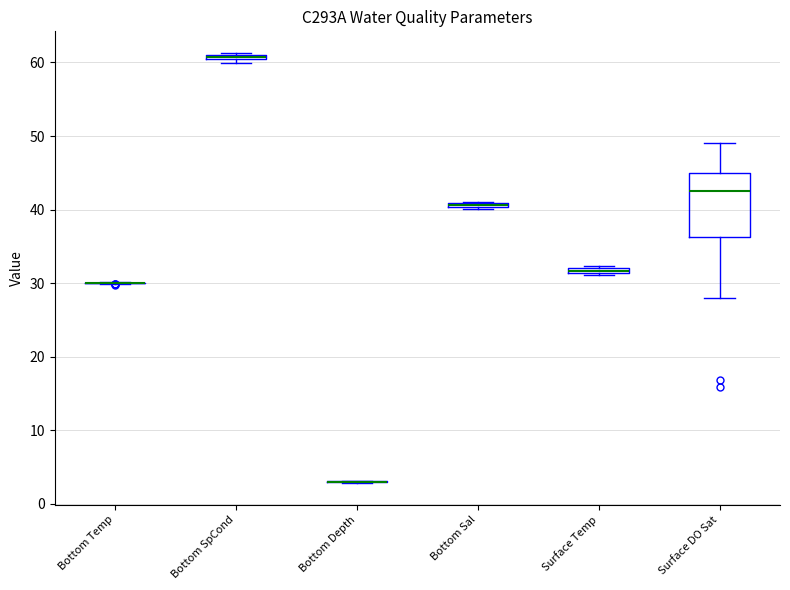

Where is the lower edge of the box for Surface Temp on the y-axis? The values are not printed on the chart, so give them approximately, as read against the axis.

31